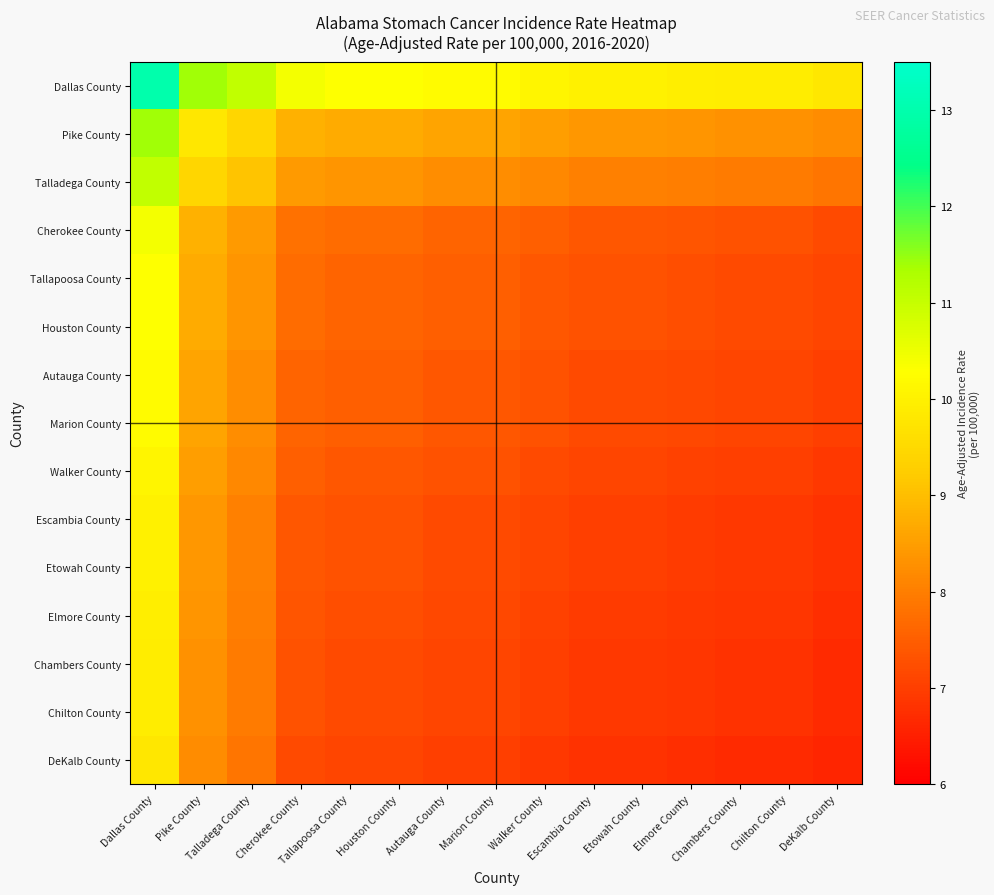

At how many categories does at least one series exceed 10?

9